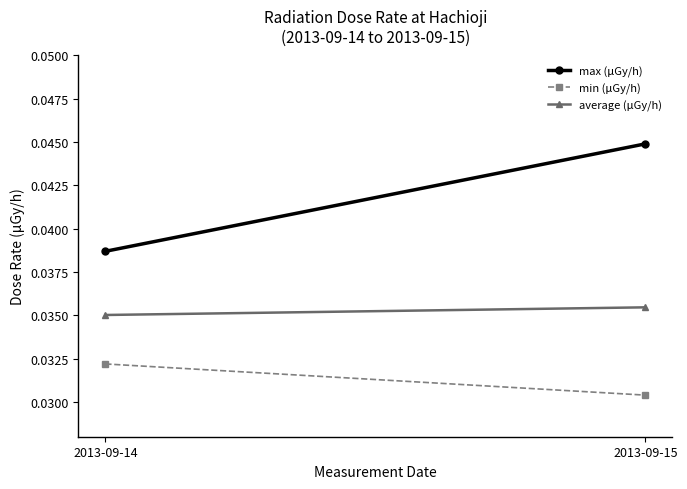

How many lines are shown in the chart?

3